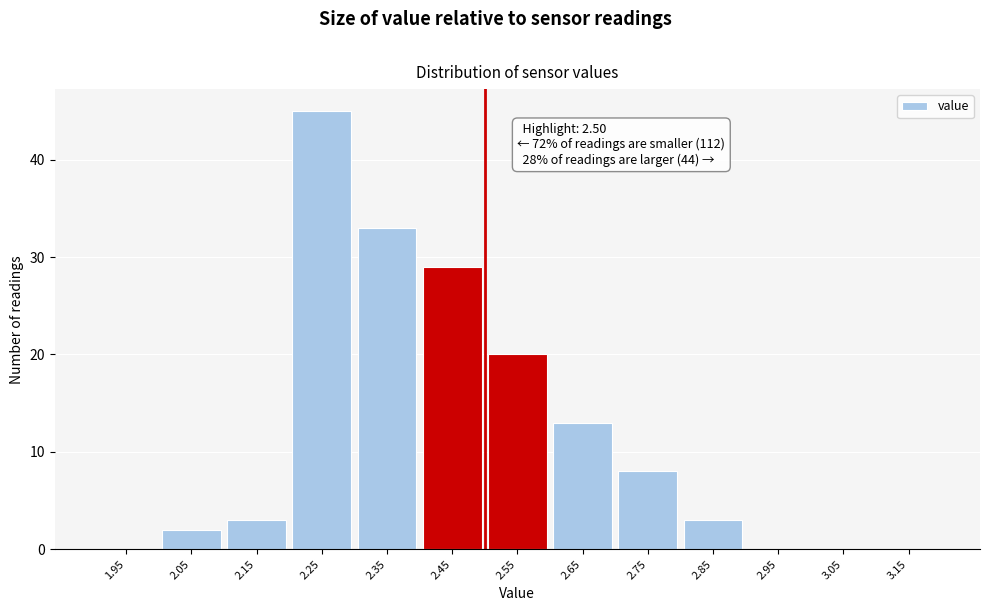

Over which range of the x-axis is the bar tallest?

2.2 to 2.3